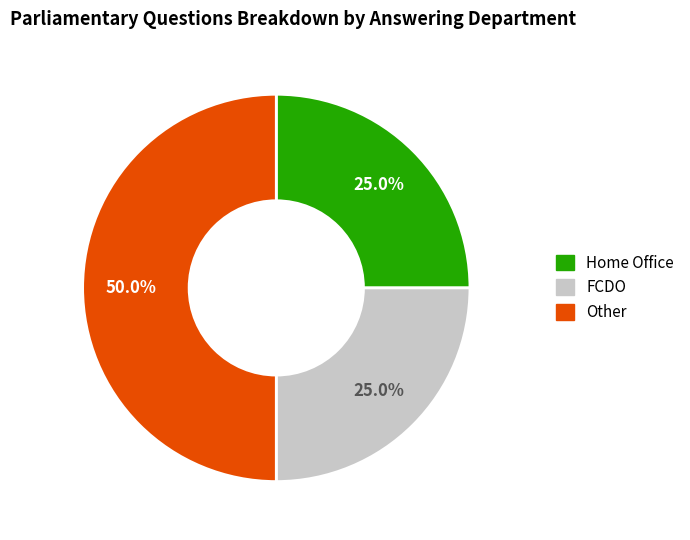

To the nearest percent, what is the average slice percentage?

33%